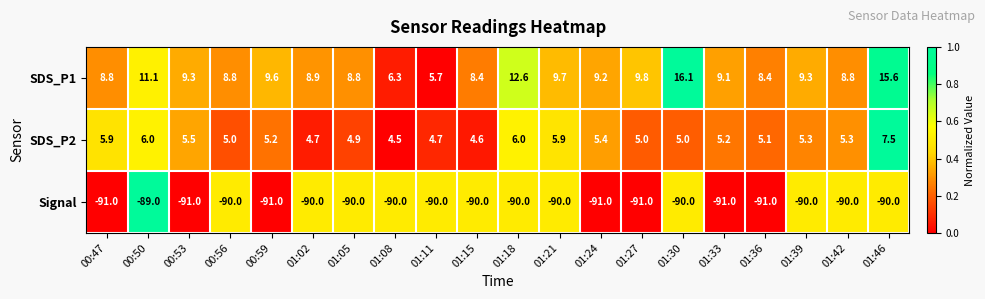

Which series changed the most between 00:50 and 01:30?

SDS_P1